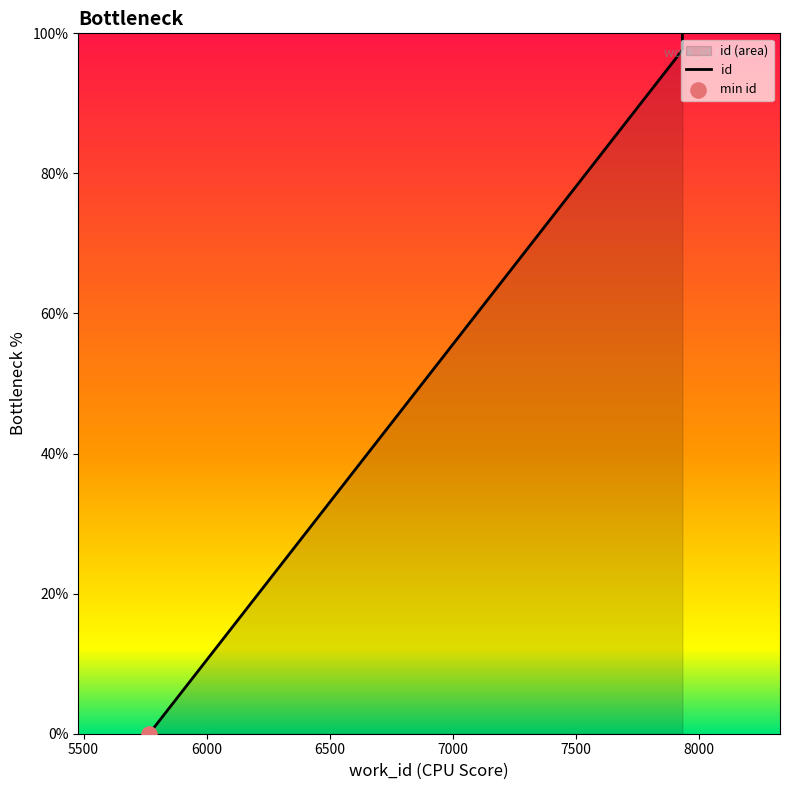

Which has a higher value, 7934 or 7934?

7934